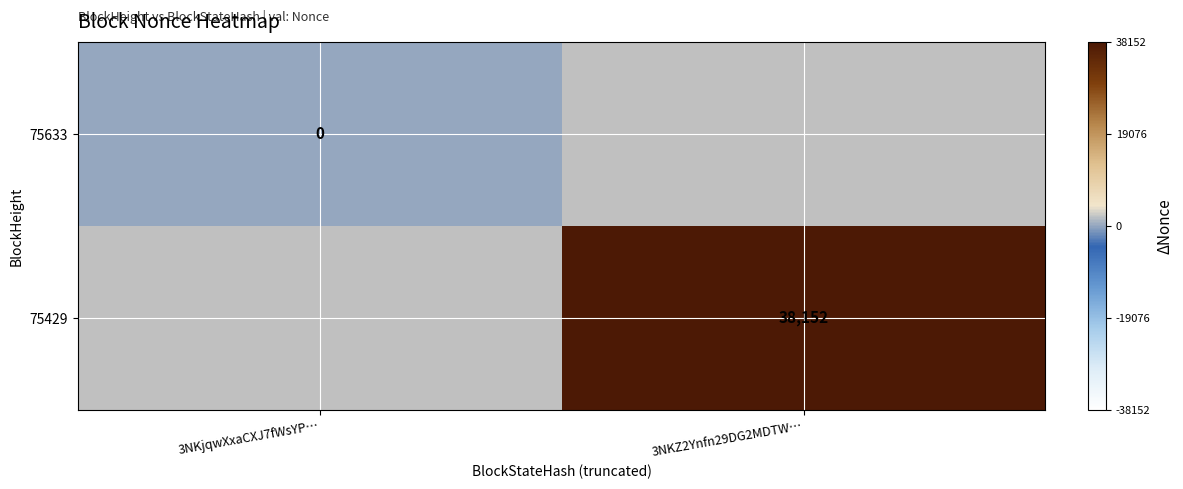

Count the number of categories in the chart.

2